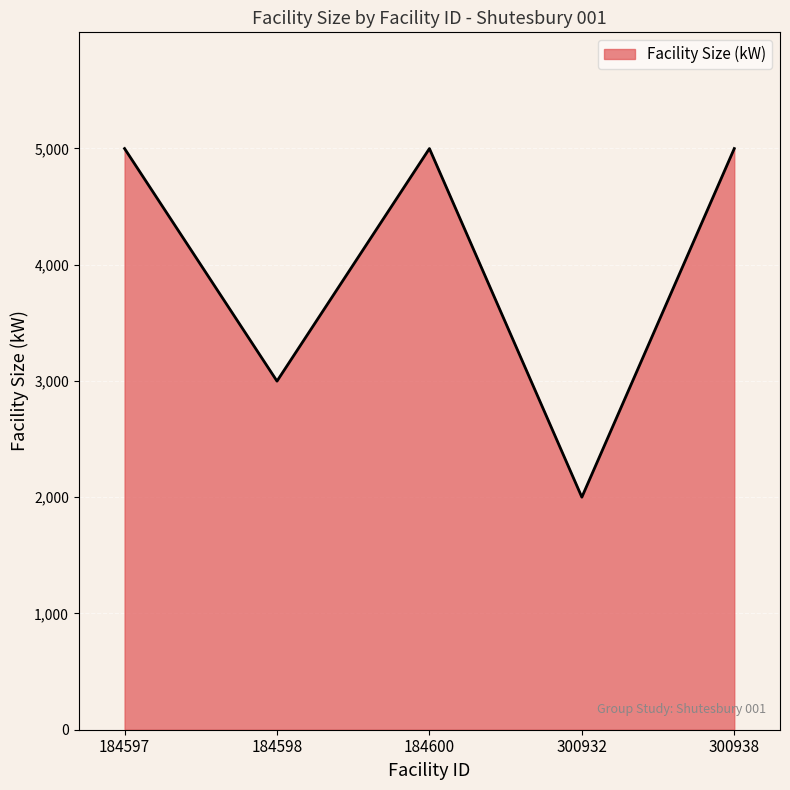

Is it true that the value at 184600 is 2458?

False